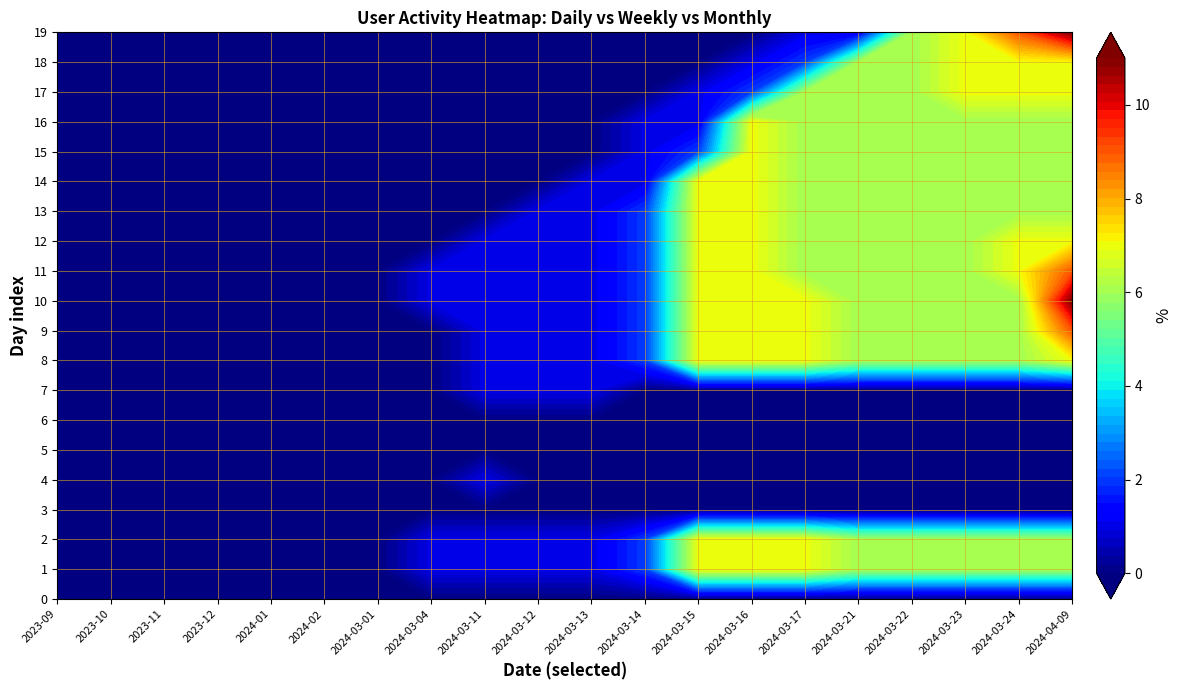

How many data points in 16 are above 0?

9